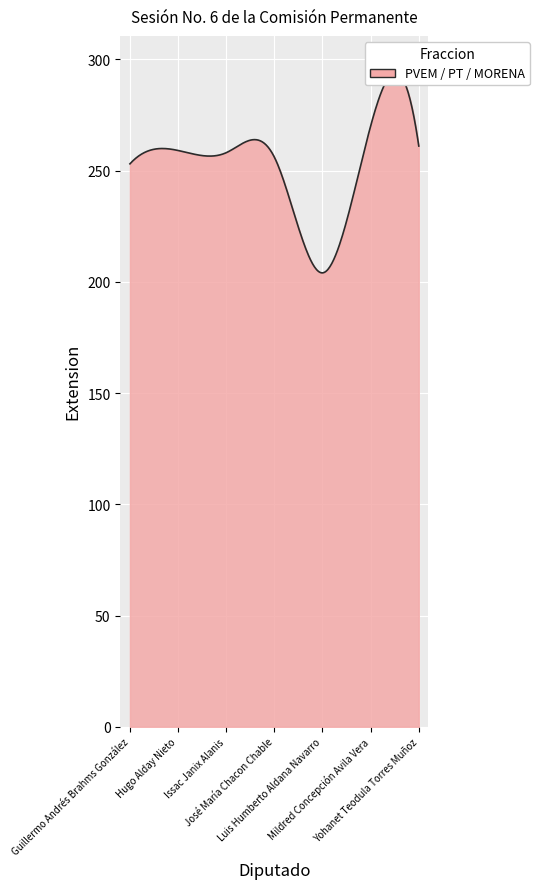

Count the number of categories in the chart.

7